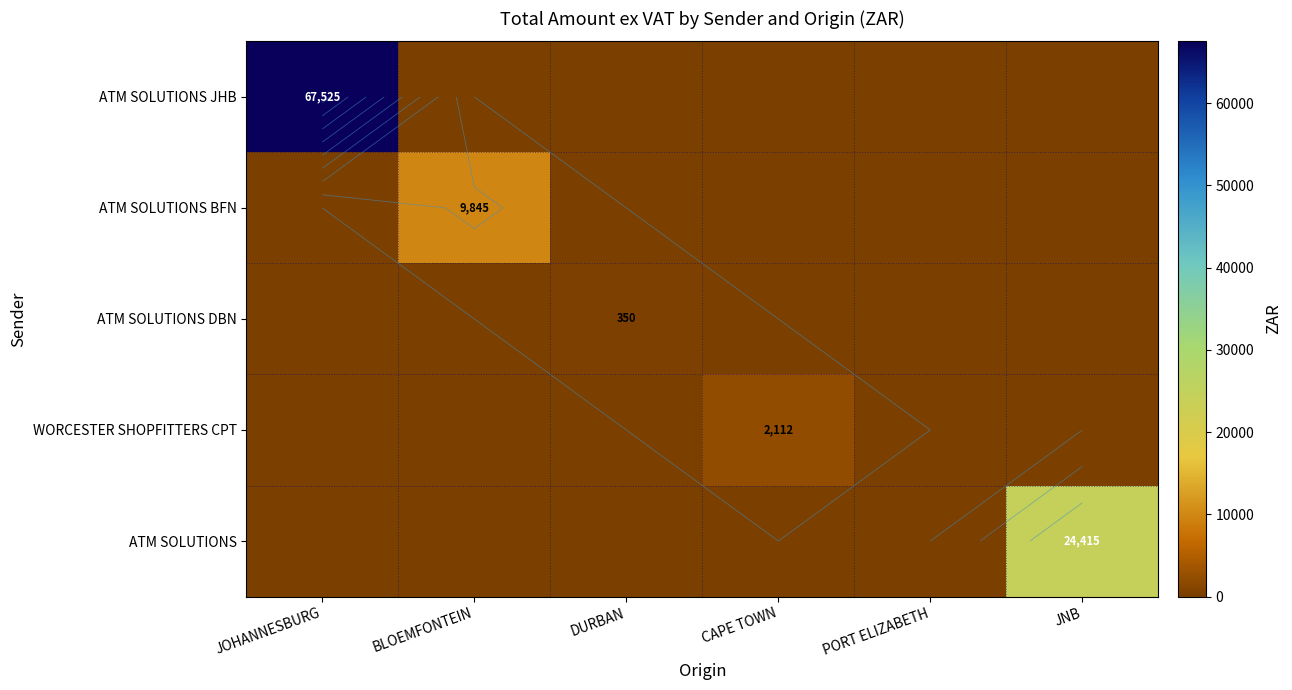

What is the highest value of the ATM SOLUTIONS DBN series?

350.3